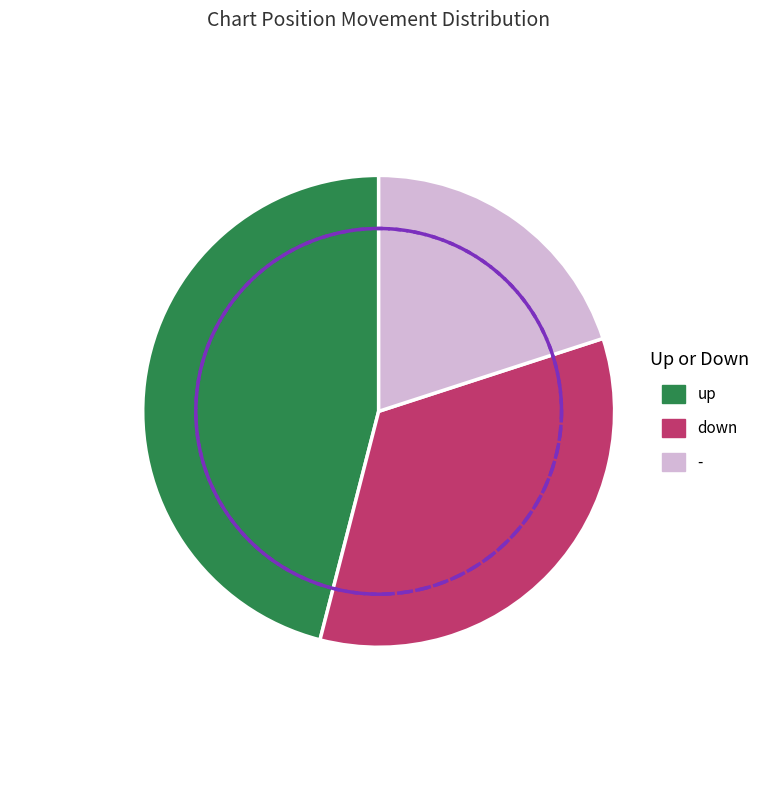

What is the change in value from down to -?

-14